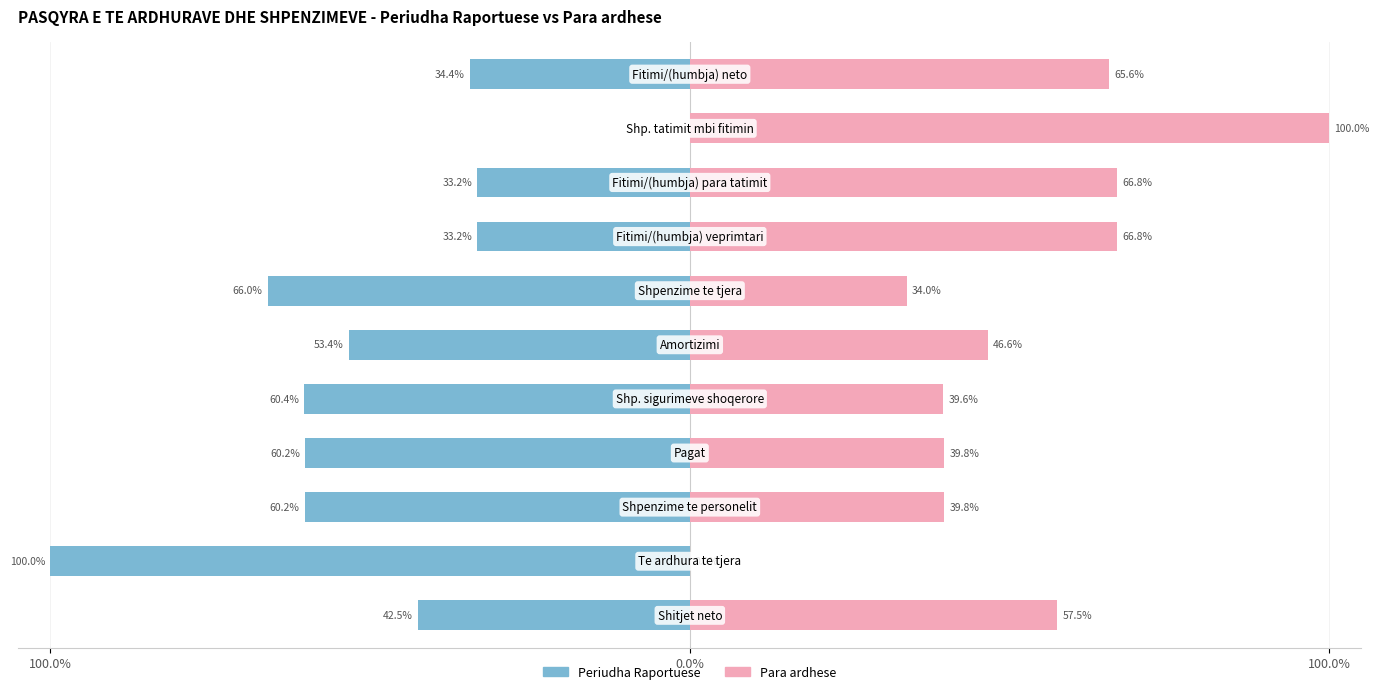

What is the average value of the Para ardhese series?

50.6